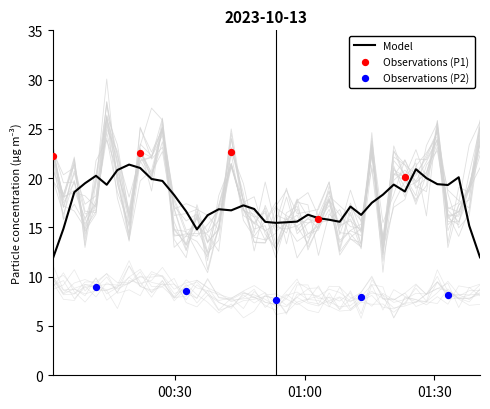

What is the minimum value for Model?

11.9